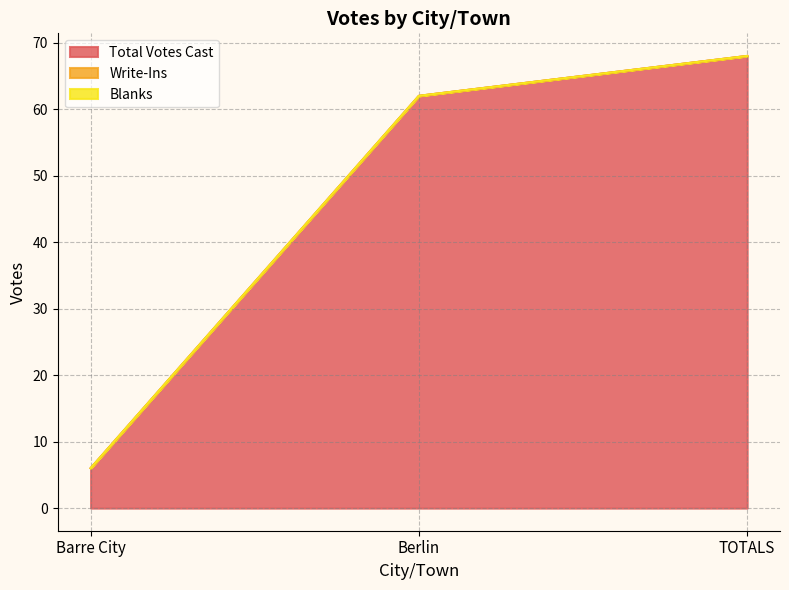

Between Barre City and Berlin, which series saw the biggest shift?

Total Votes Cast